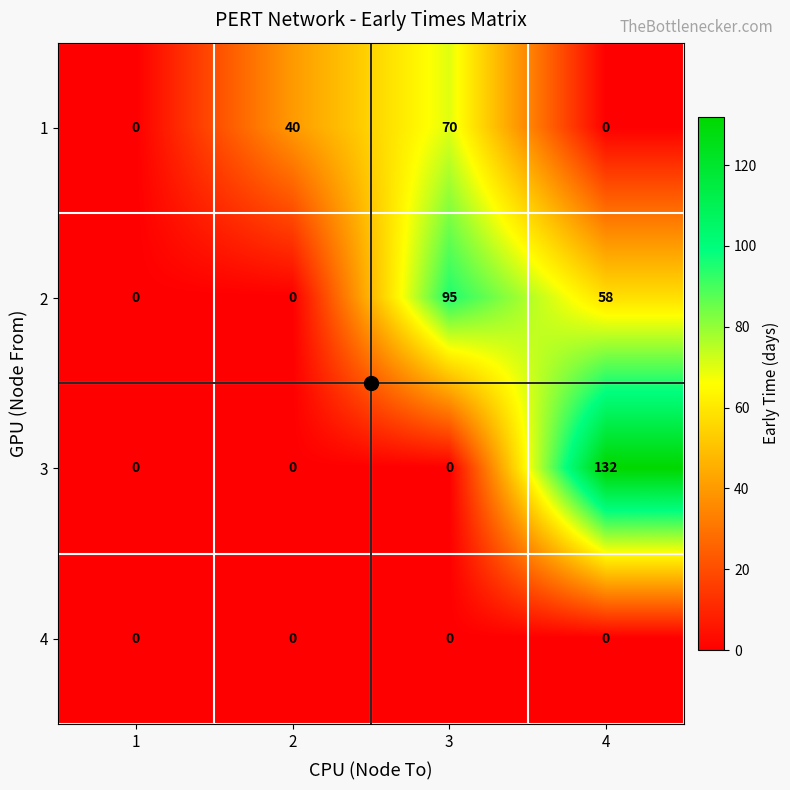

At which category is the sum across all series the highest?

4